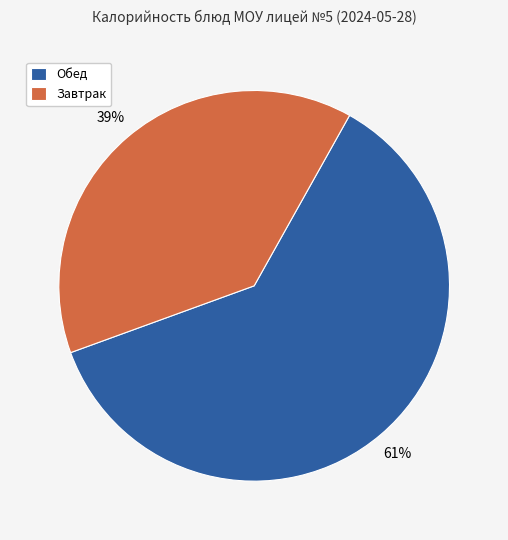

Count the number of slices in the pie.

2